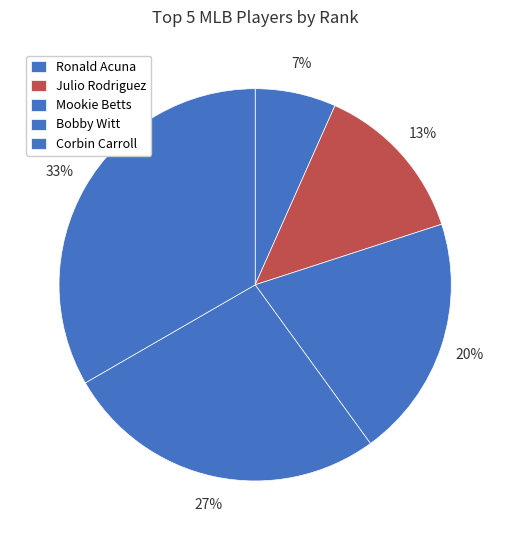

Is it true that Corbin Carroll is 22% of the pie?

False